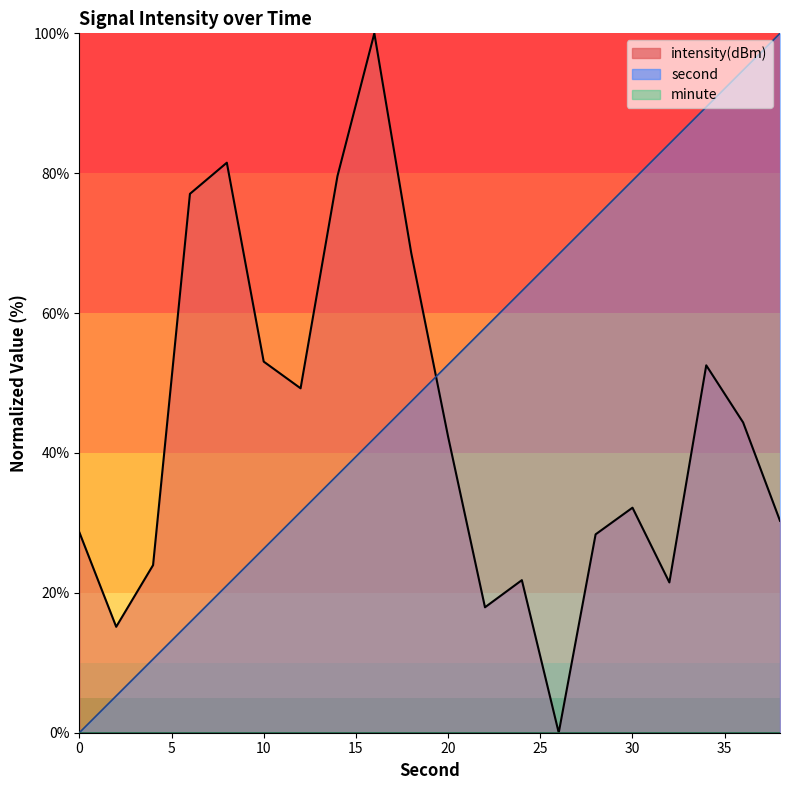

Where is the first local minimum for intensity?

2